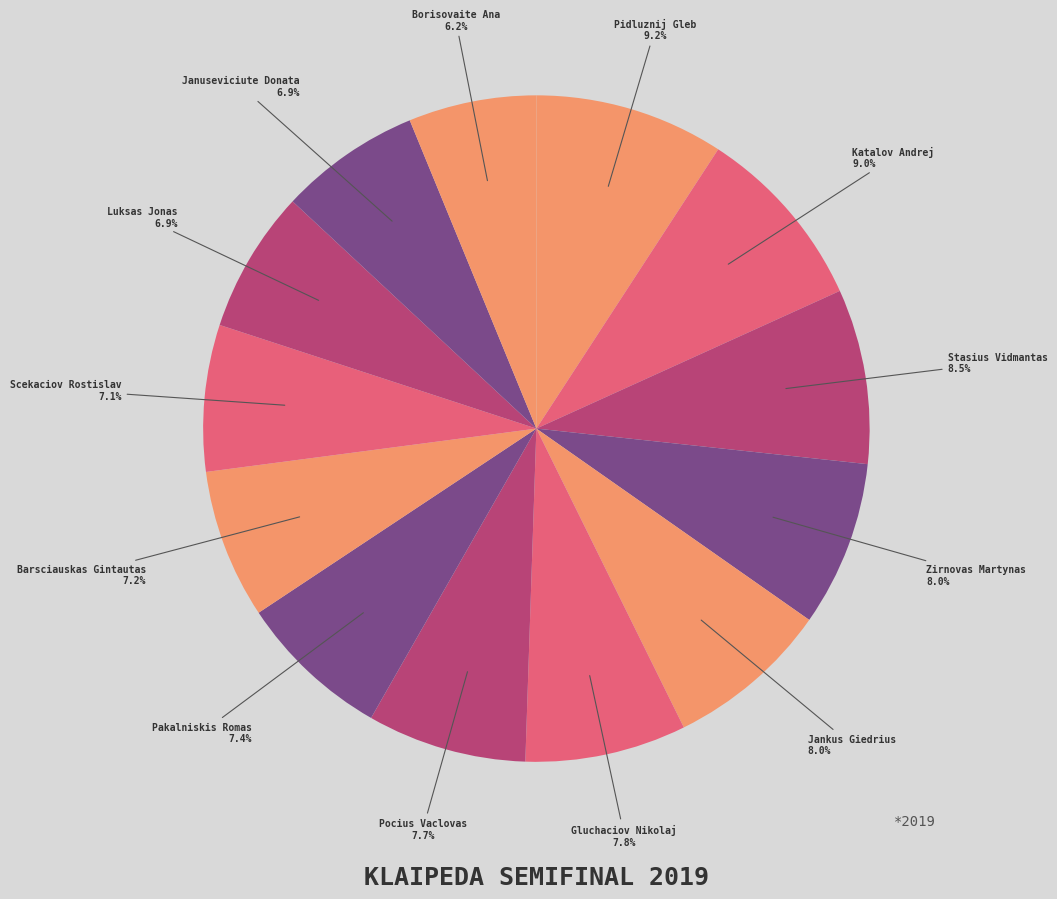

Rank the categories by value from lowest to highest.

Borisovaite Ana, Januseviciute Donata, Luksas Jonas, Scekaciov Rostislav, Barsciauskas Gintautas, Pakalniskis Romas, Pocius Vaclovas, Gluchaciov Nikolaj, Jankus Giedrius, Zirnovas Martynas, Stasius Vidmantas, Katalov Andrej, Pidluznij Gleb